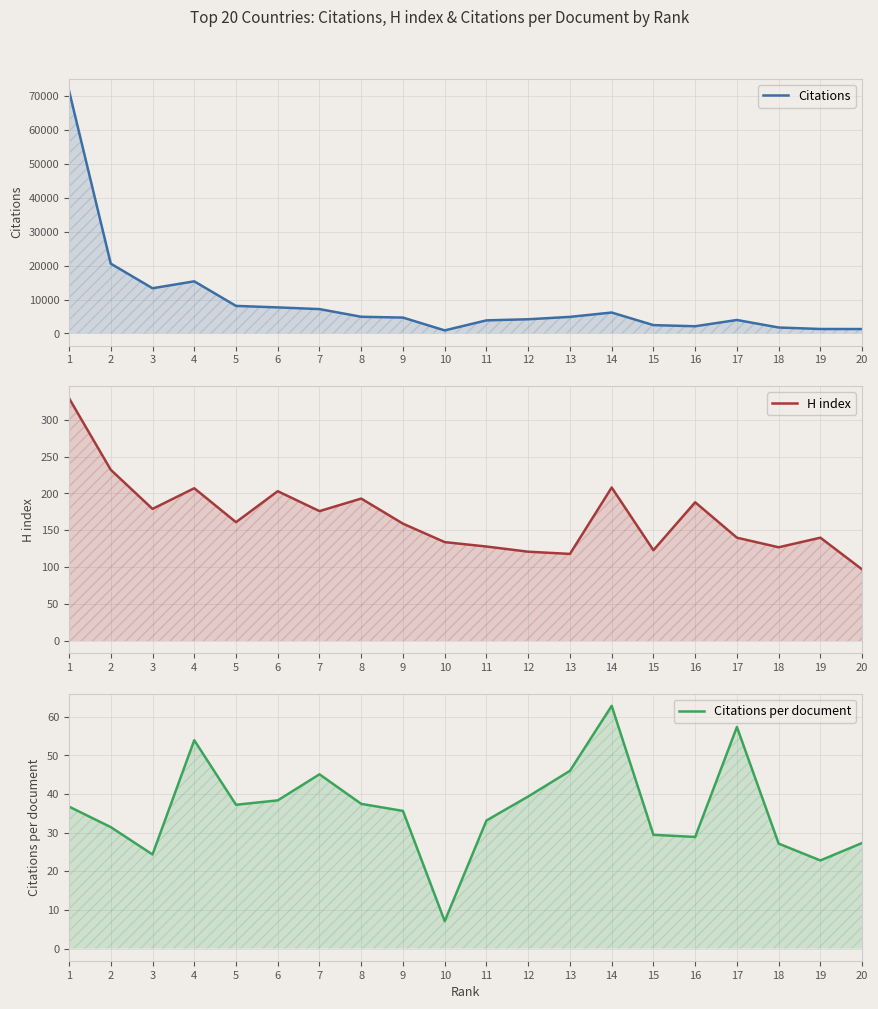

What is the difference between the highest and lowest values at 12?

4133.6